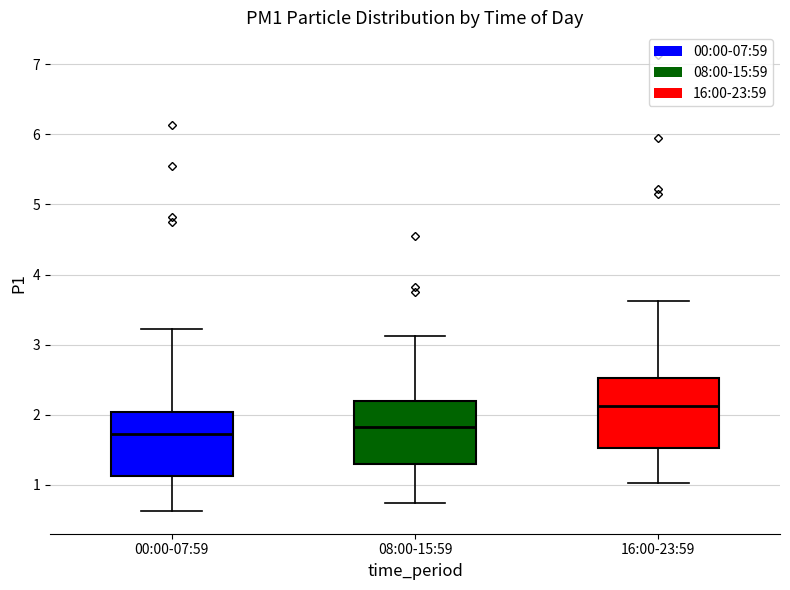

Where does the median line of the box for 08:00-15:59 sit on the y-axis? The values are not printed on the chart, so give them approximately, as read against the axis.

1.8